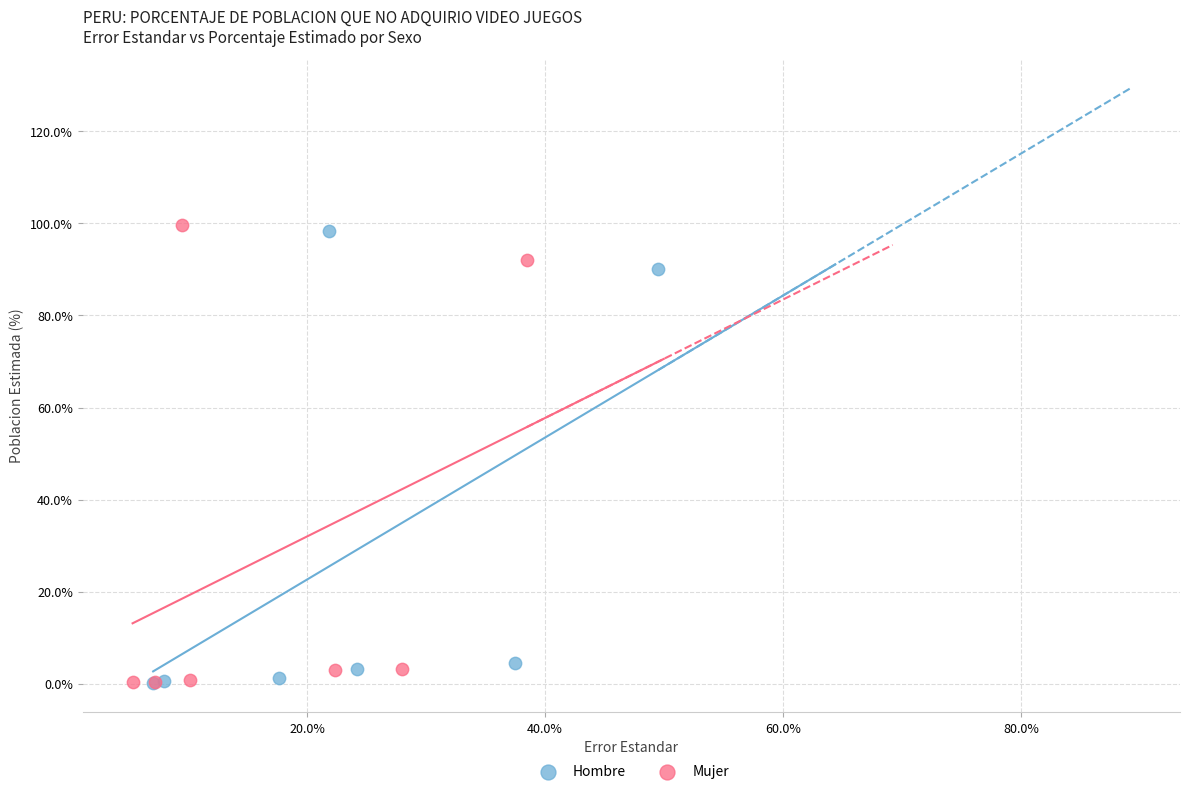

Which series has the largest Y range (max minus min)?

Mujer